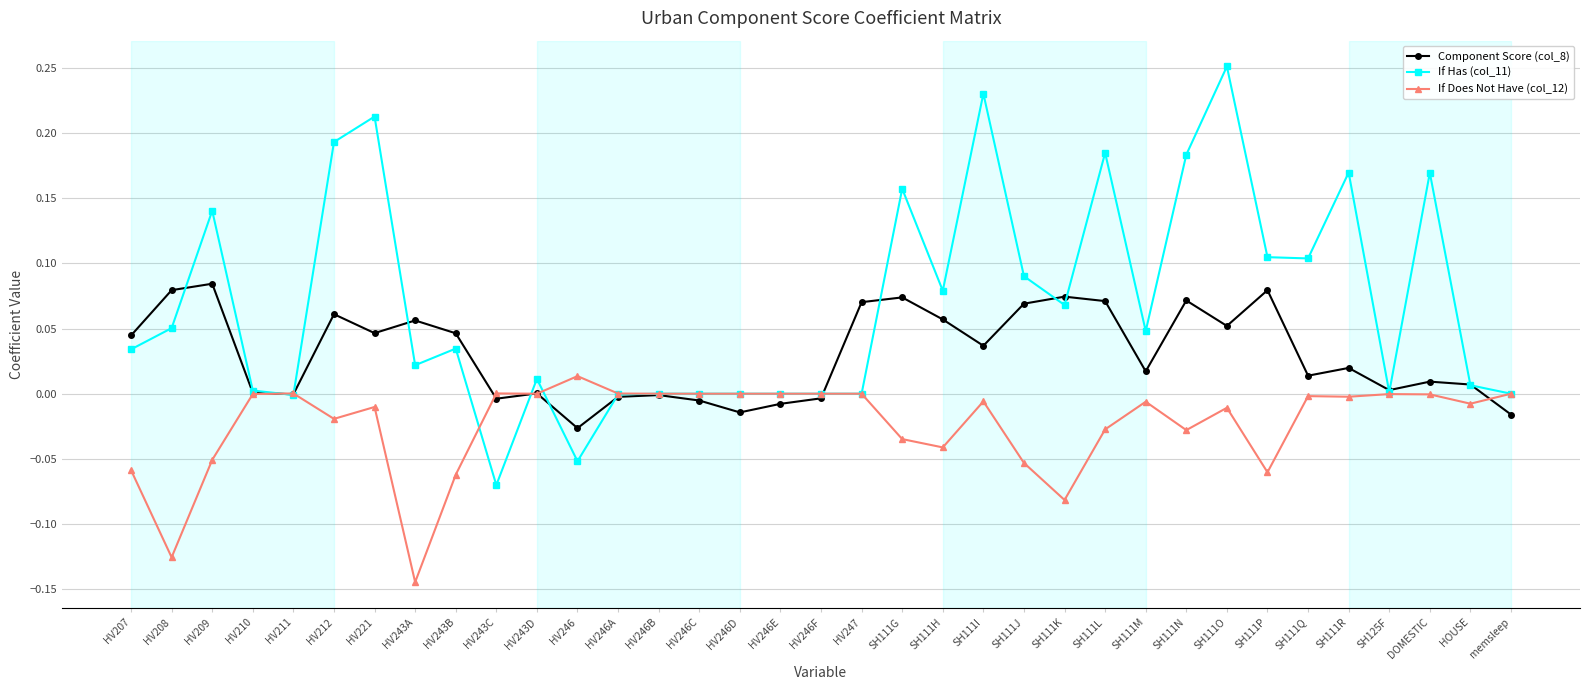

Which category has the highest value across all series?

SH111O